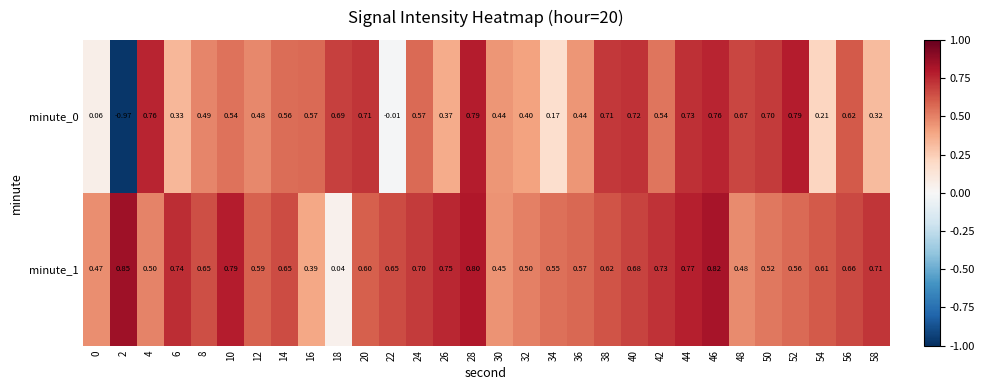

How many series are shown in this chart?

2